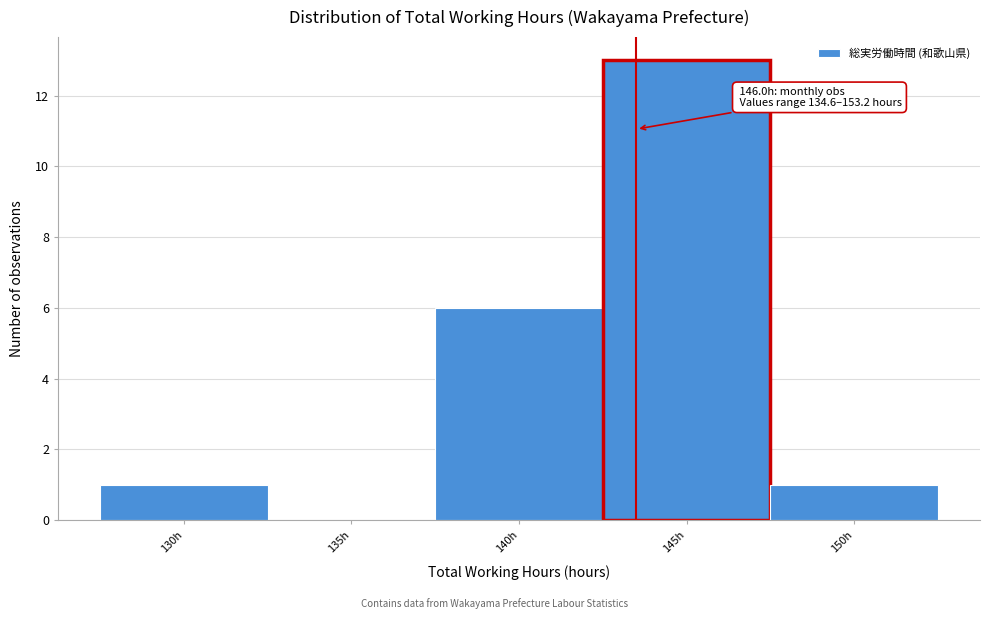

Reading left to right, transcribe all the data shown in this chart.

130h=1	135h=0	140h=6	145h=13	150h=1